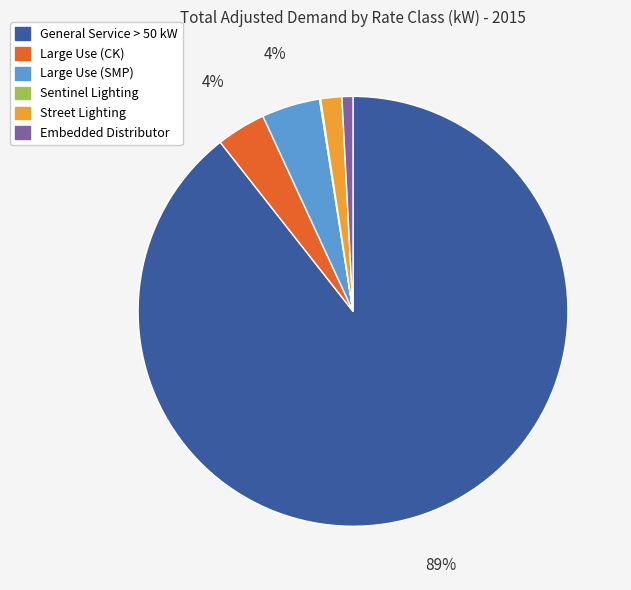

Is it true that Large Use (CK) is 12% of the pie?

False